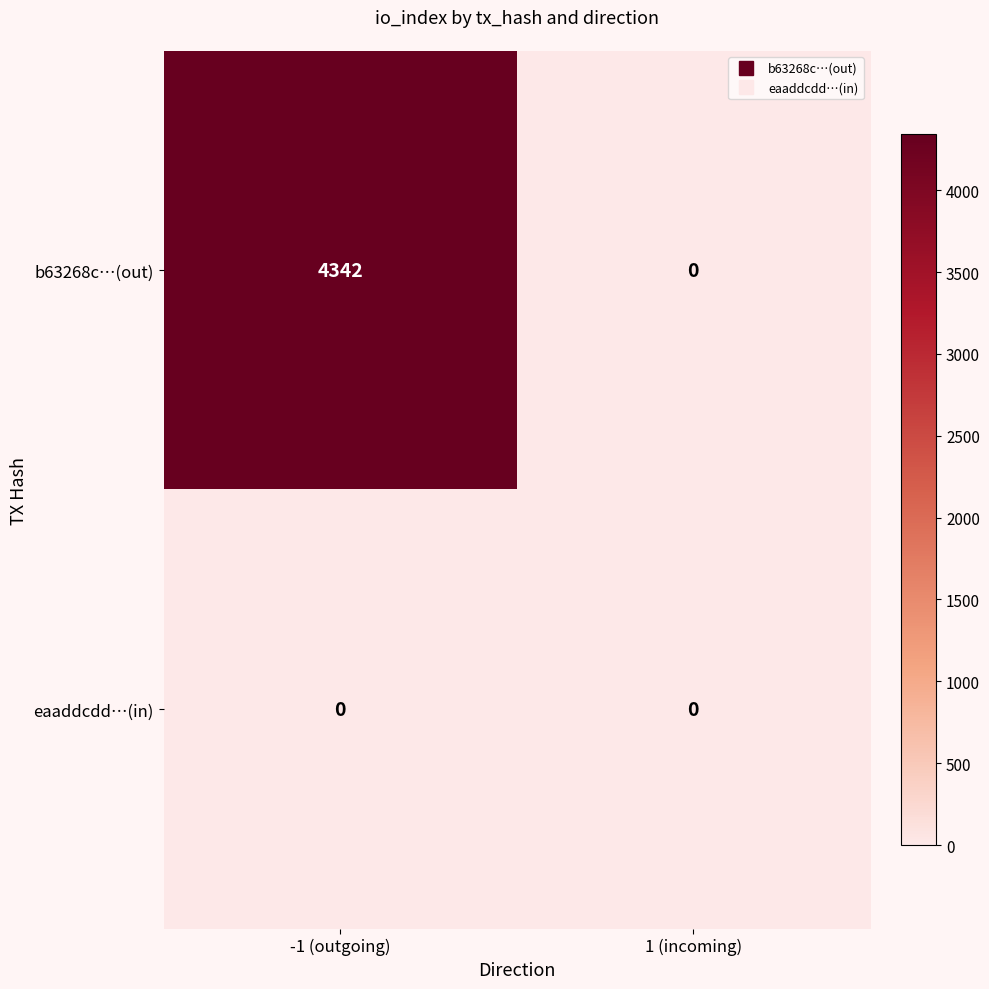

Which series has the largest range (max minus min)?

b63268c…(out)